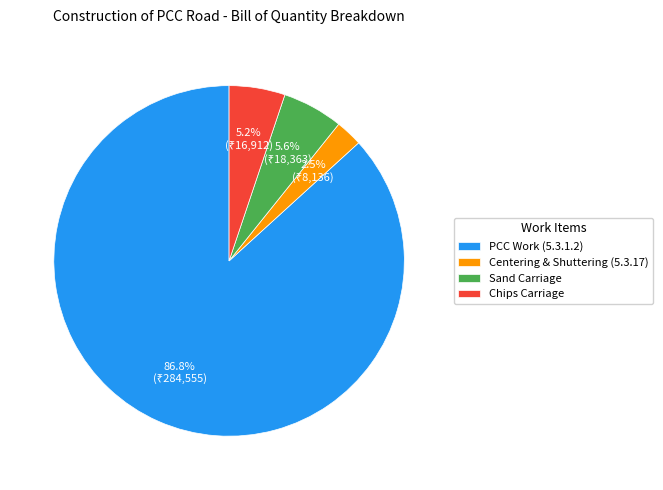

Which slice is the smallest?

Centering & Shuttering (5.3.17)